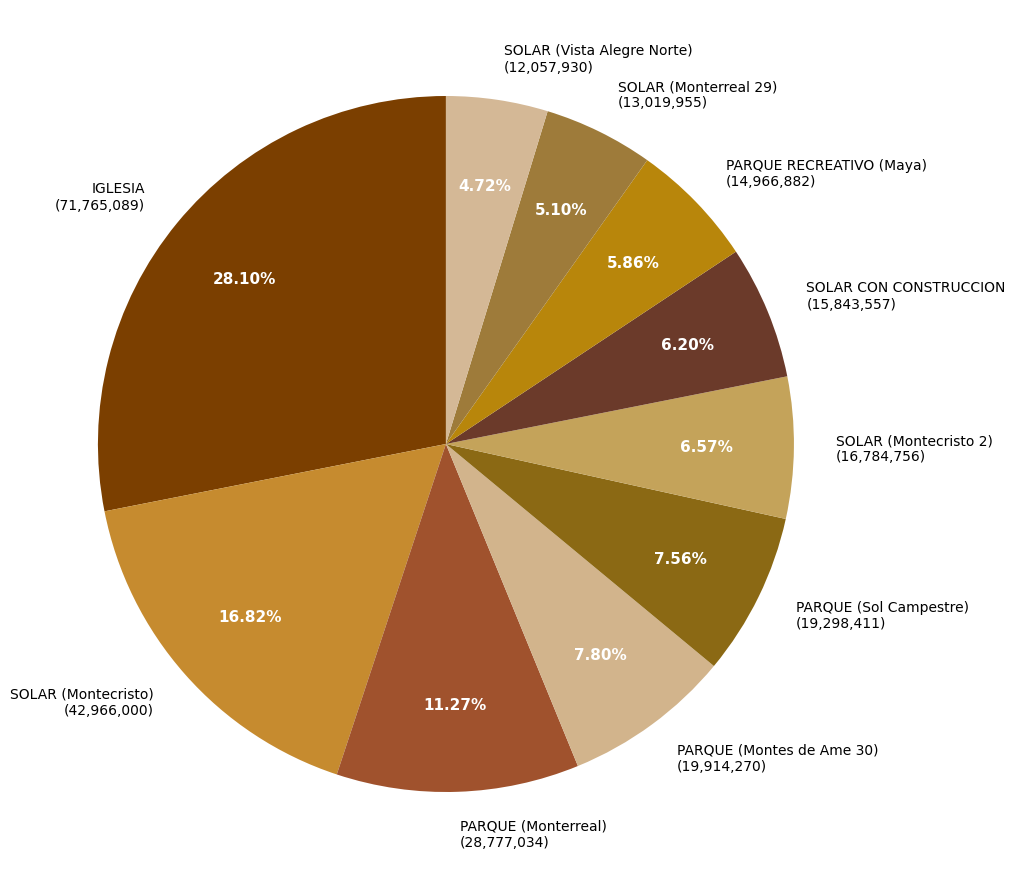

The SOLAR (Montecristo 2) slice represents 7% of the pie. True or false?

True